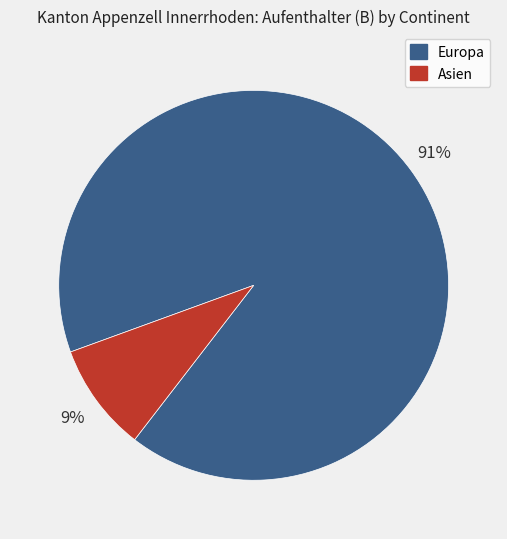

What percentage is the Europa slice, to the nearest percent?

91%